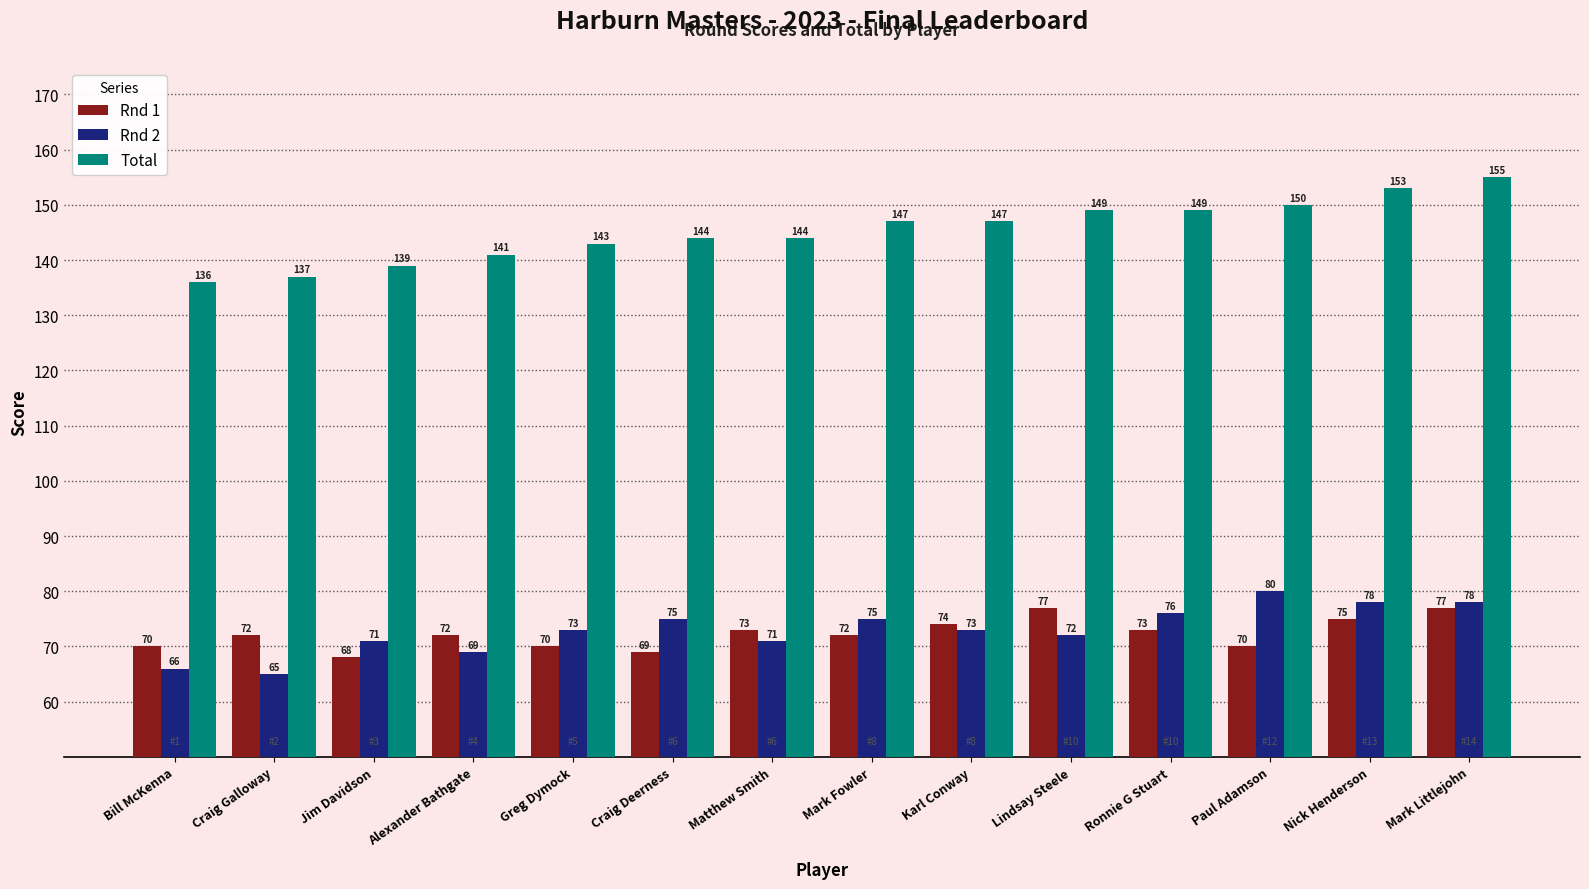

Which series has the widest spread of values?

Total